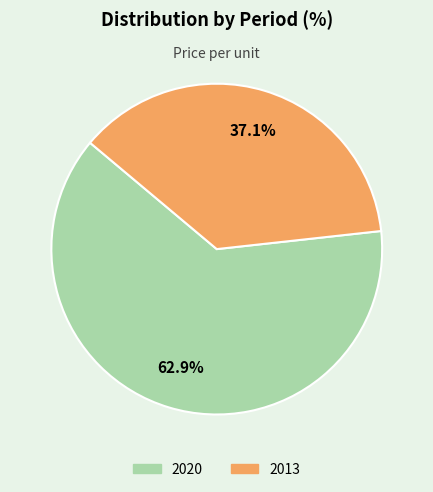

What is the majority slice?

2020